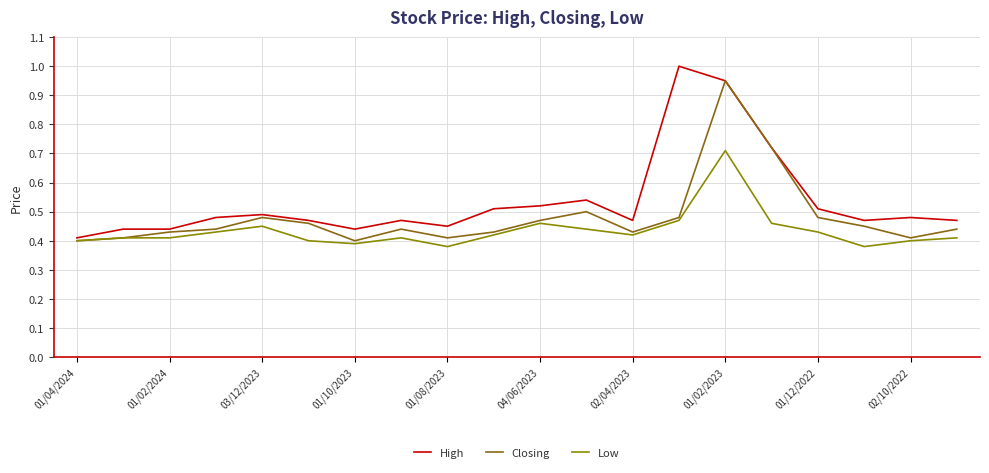

Reading right to left, extract all data points from this chart.

High: 0.5	0.5	0.5	0.5	0.7	0.9	1.0	0.5	0.5	0.5	0.5	0.5	0.5	0.4	0.5	0.5	0.5	0.4	0.4	0.4
Closing: 0.4	0.4	0.5	0.5	0.7	0.9	0.5	0.4	0.5	0.5	0.4	0.4	0.4	0.4	0.5	0.5	0.4	0.4	0.4	0.4
Low: 0.4	0.4	0.4	0.4	0.5	0.7	0.5	0.4	0.4	0.5	0.4	0.4	0.4	0.4	0.4	0.5	0.4	0.4	0.4	0.4